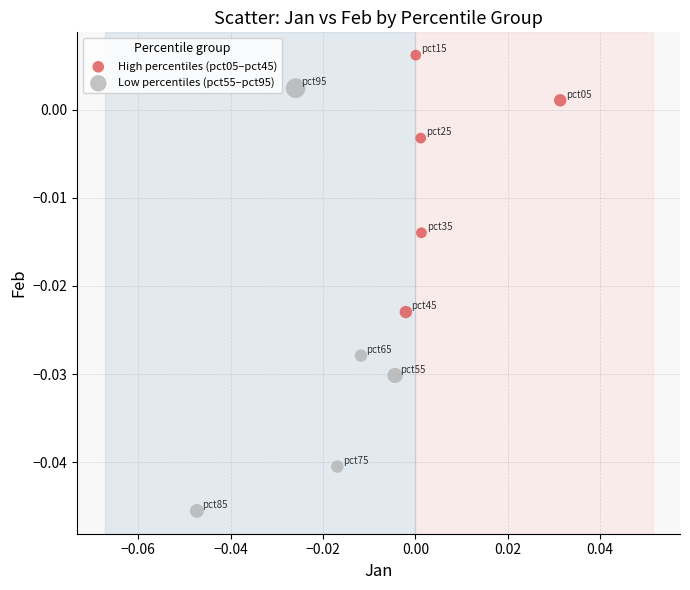

What are all the series names shown in the legend?

High percentiles (pct05–pct45), Low percentiles (pct55–pct95)